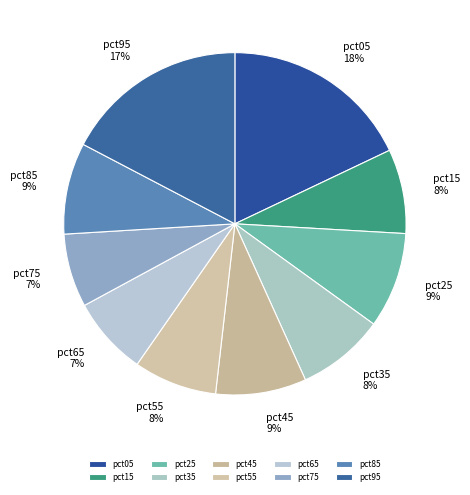

Count the number of slices in the pie.

10